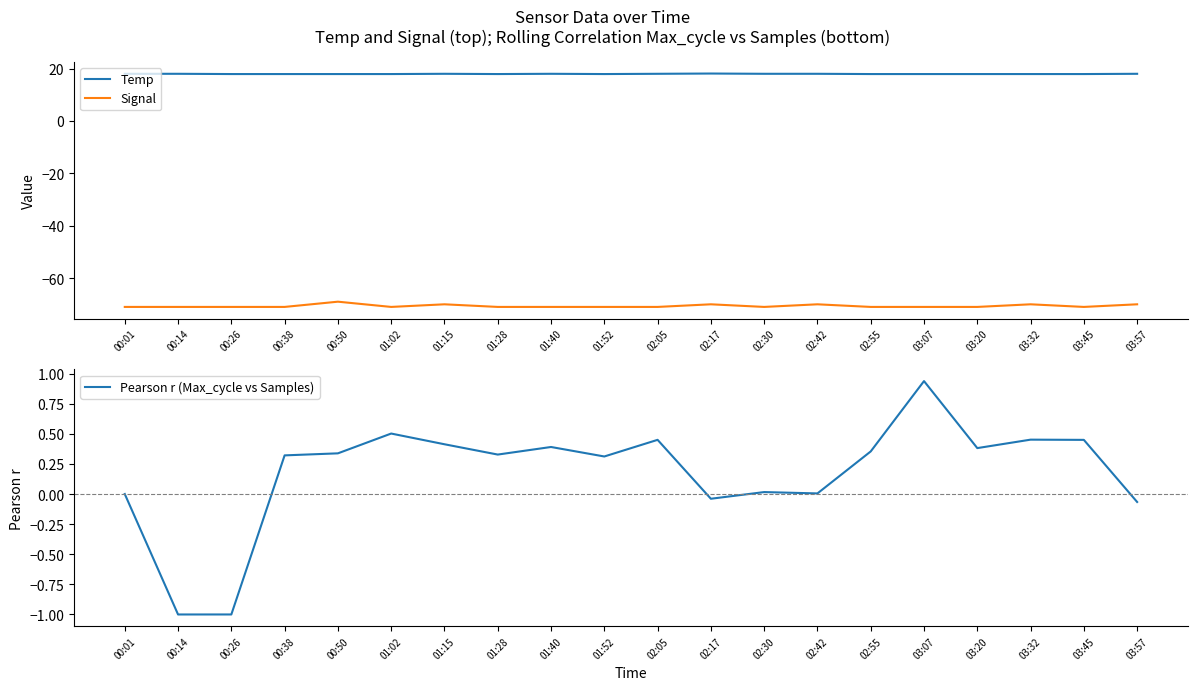

What is the average value of the Temp series?

17.9